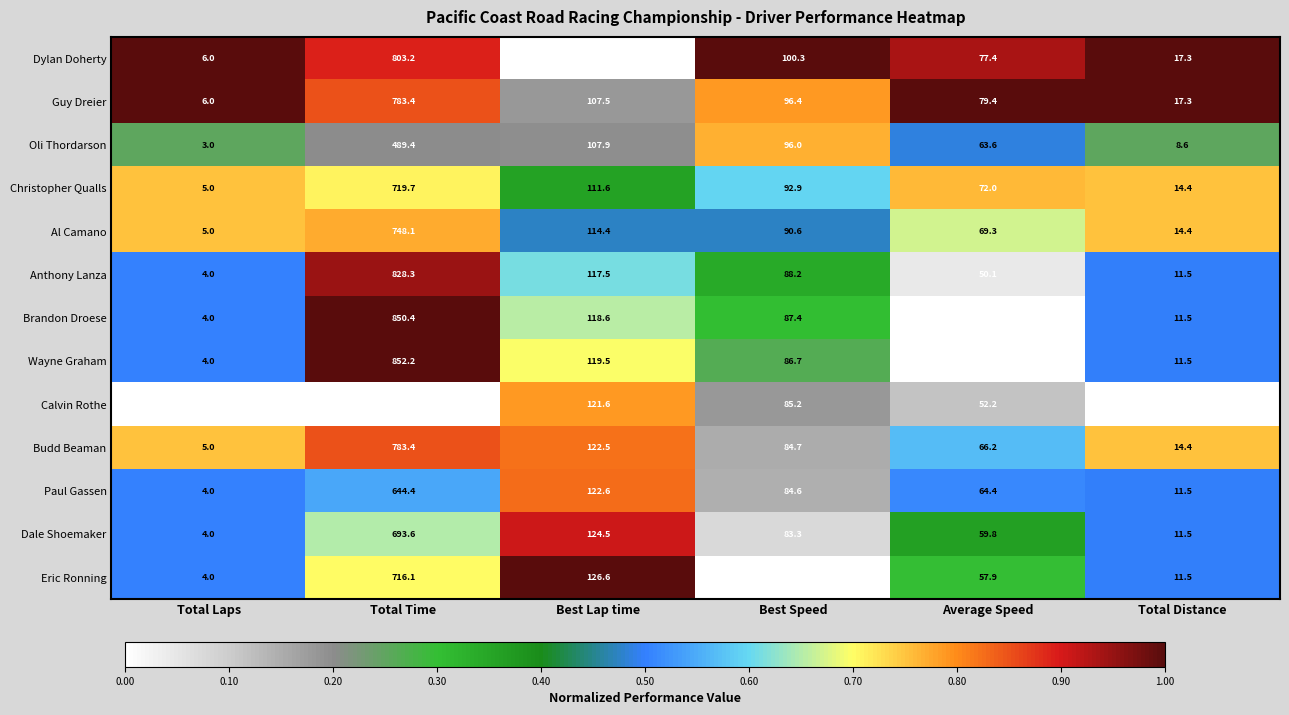

What is the average value of the Wayne Graham series?

187.1